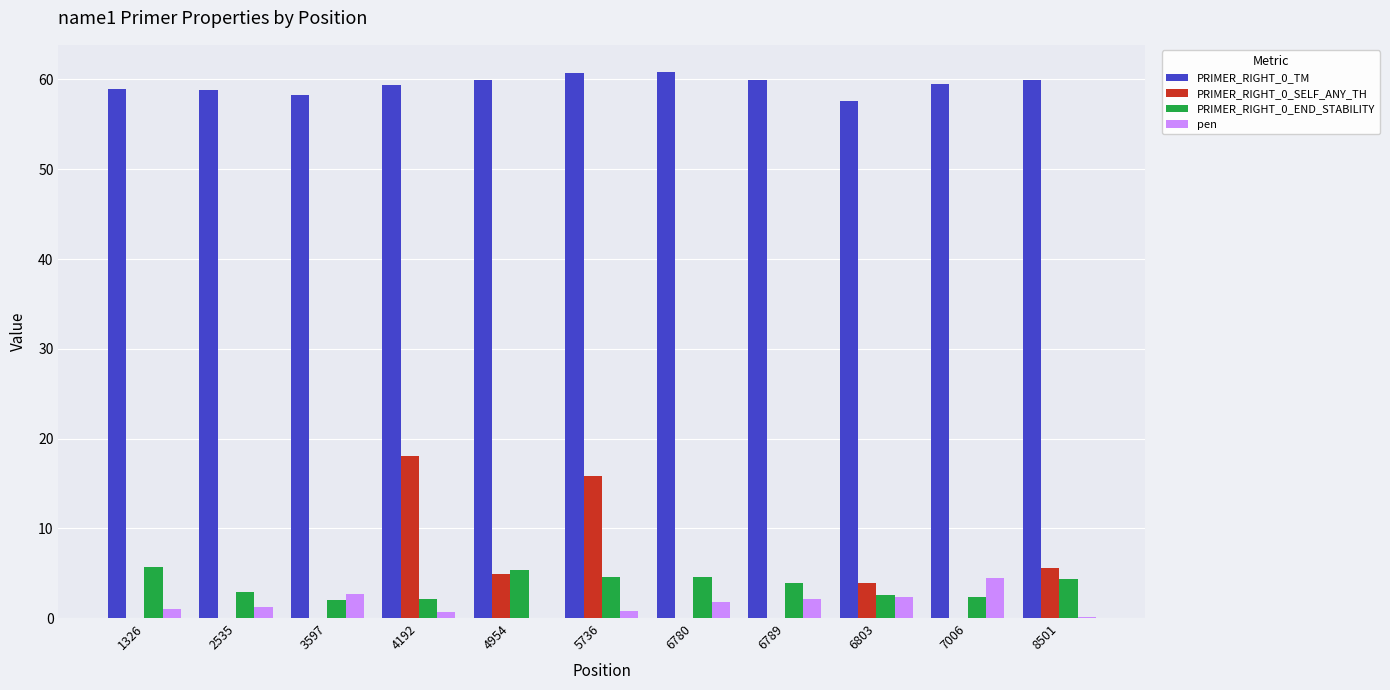

Count the number of data series in this chart.

4